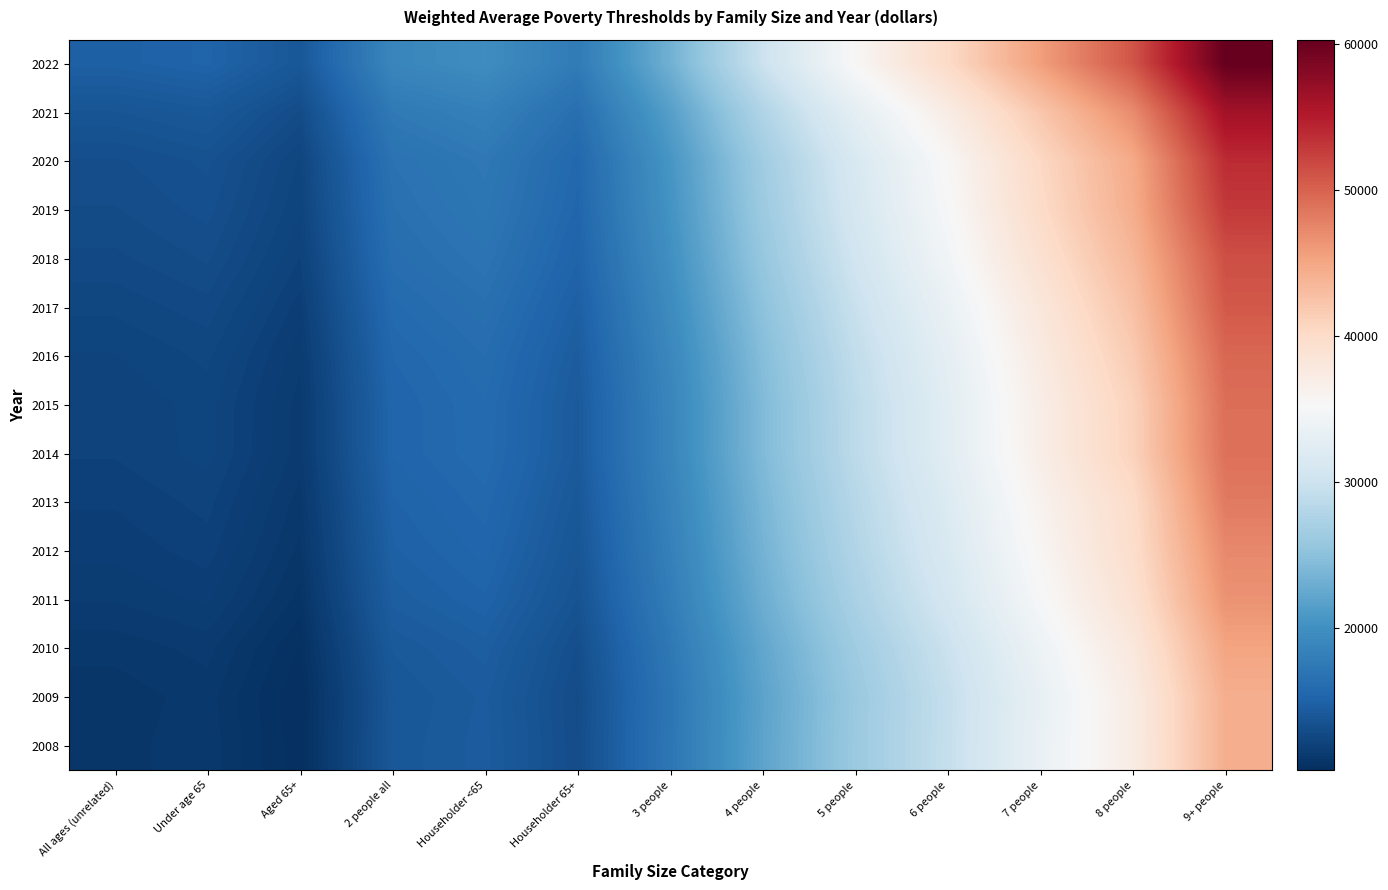

Between 2 people all and 7 people, which is larger?

7 people